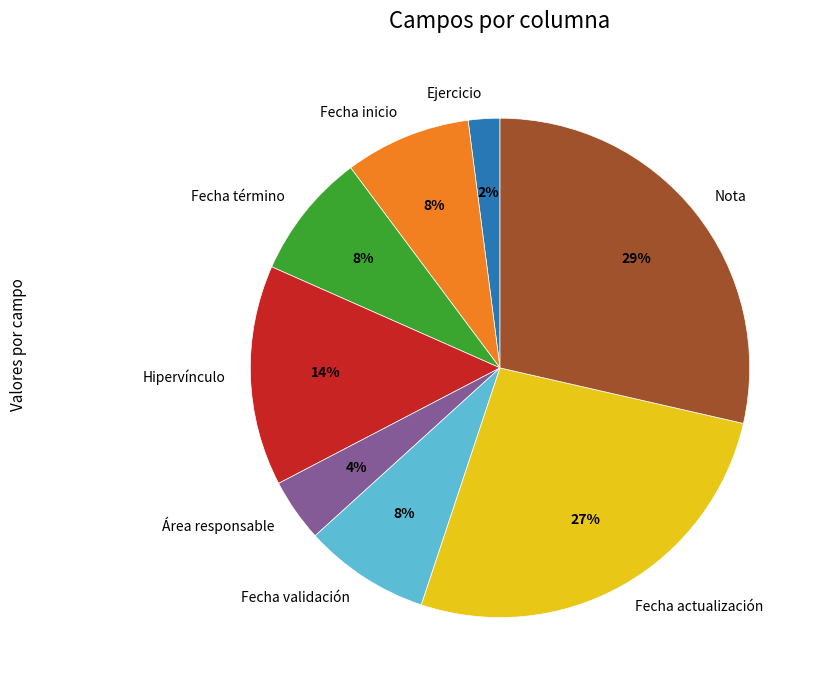

Which has a higher value, Área responsable or Fecha término?

Fecha término